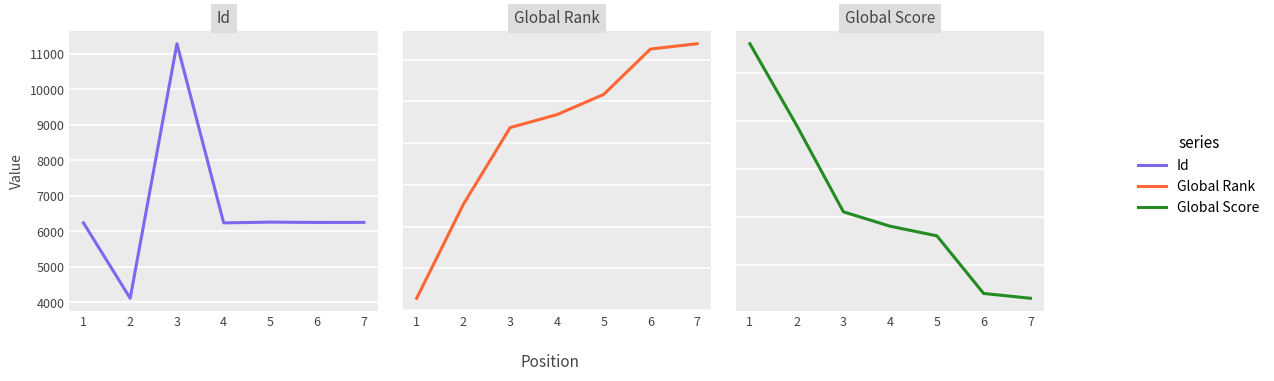

Which series changed the most between 3 and 5?

Id